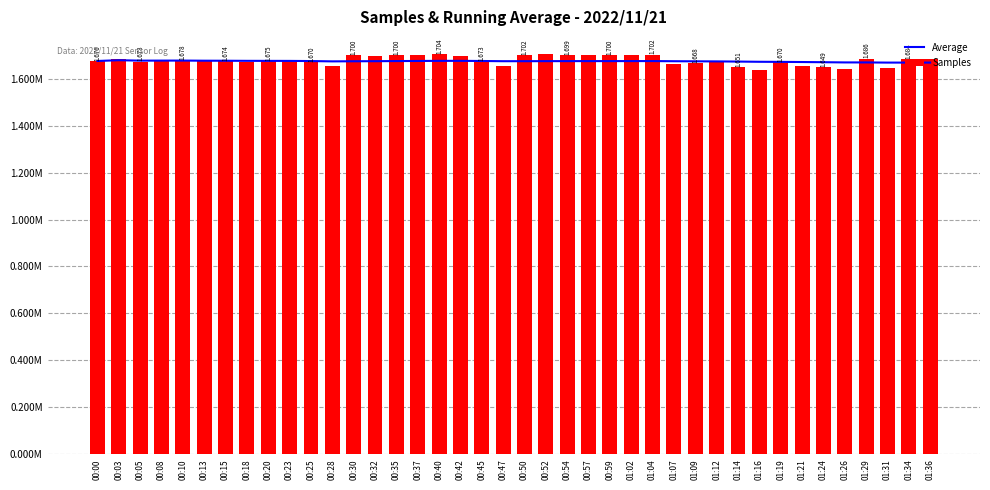

At which label is Samples closest to 1670720?

01:12